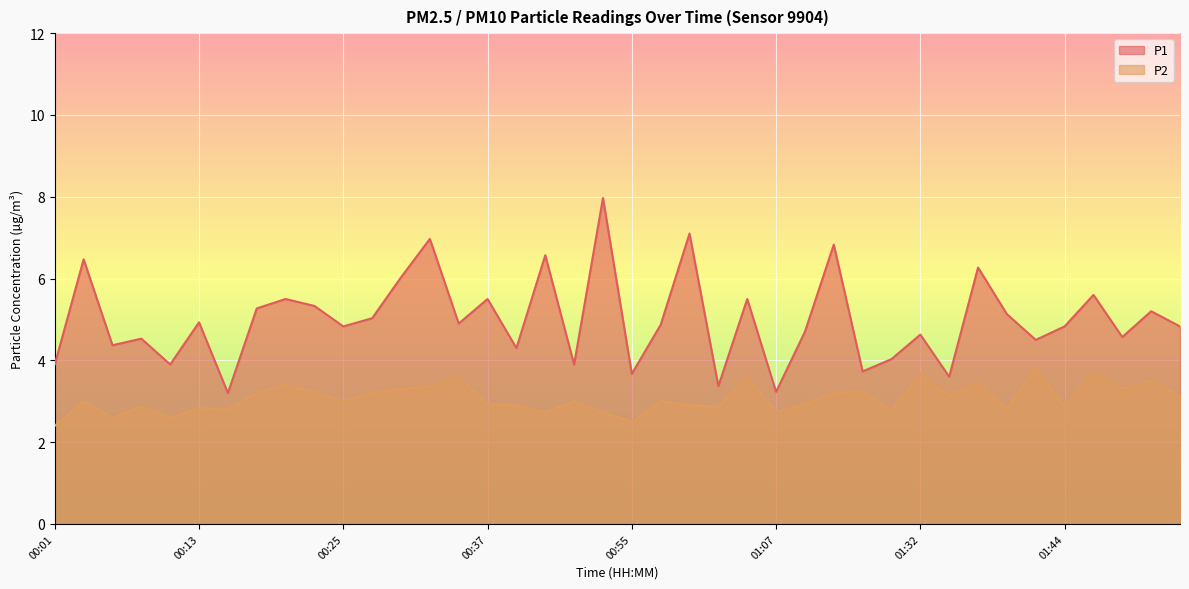

Count the number of categories in the chart.

40